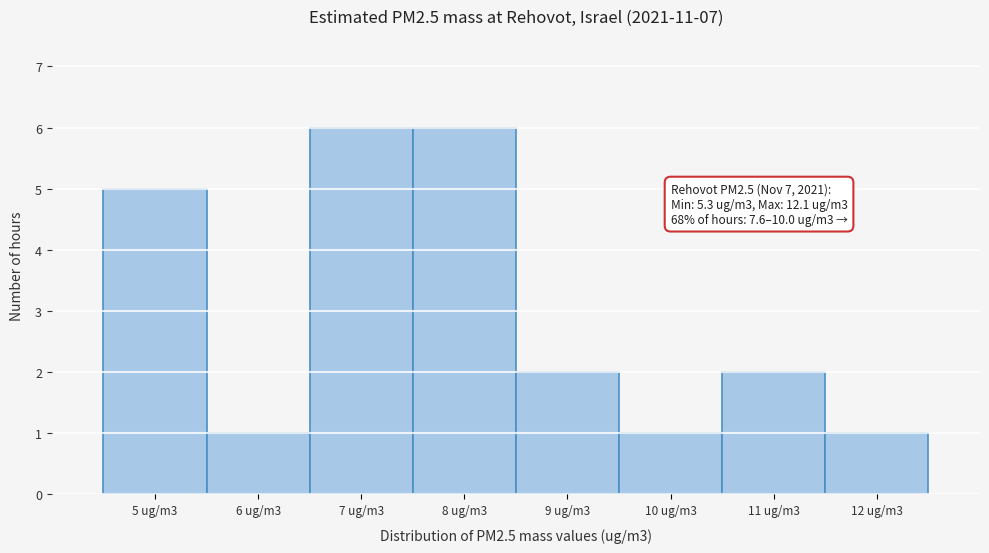

Reading left to right, list all the values displayed in this chart.

5	1	6	6	2	1	2	1